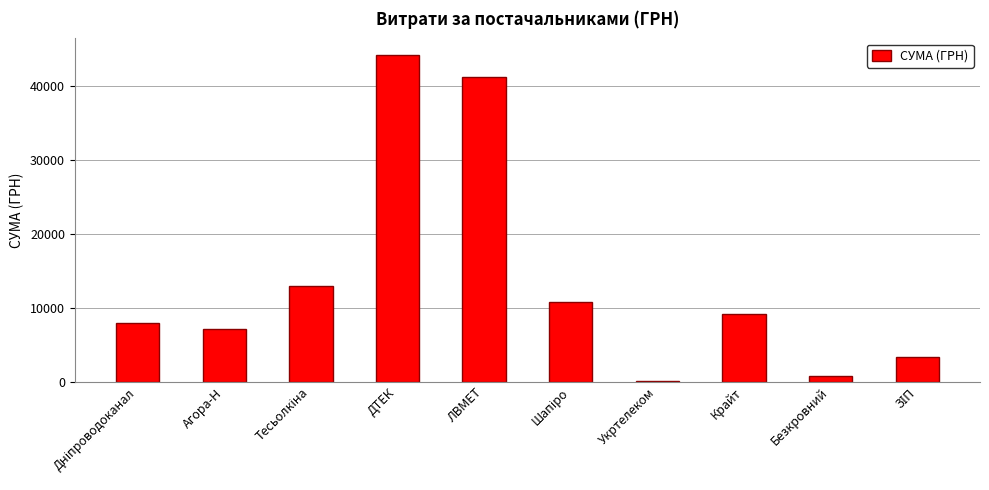

What is the sum of all values?

137328.8